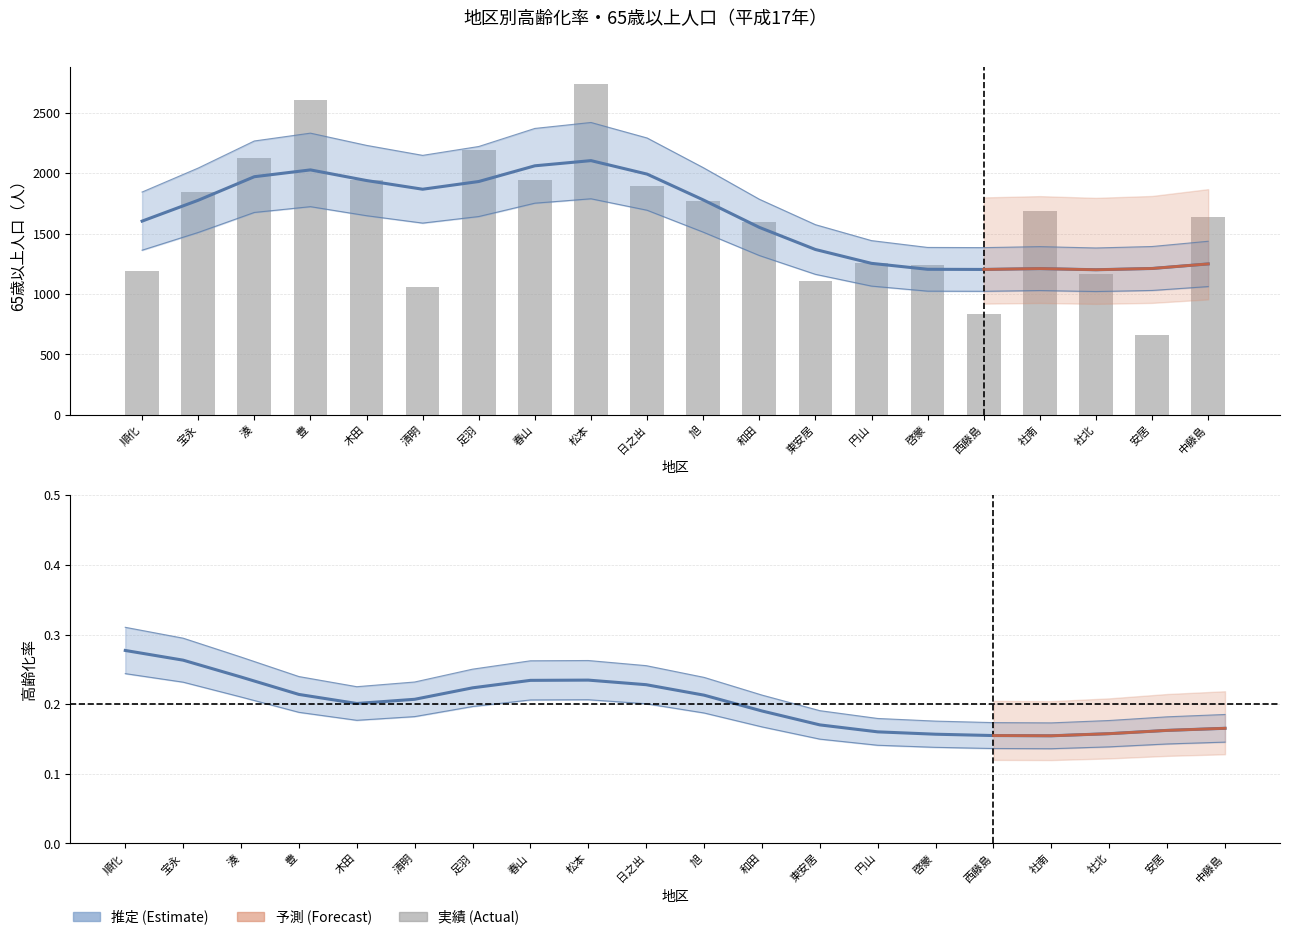

What is the minimum value for 計(65歳以上)?

657.0